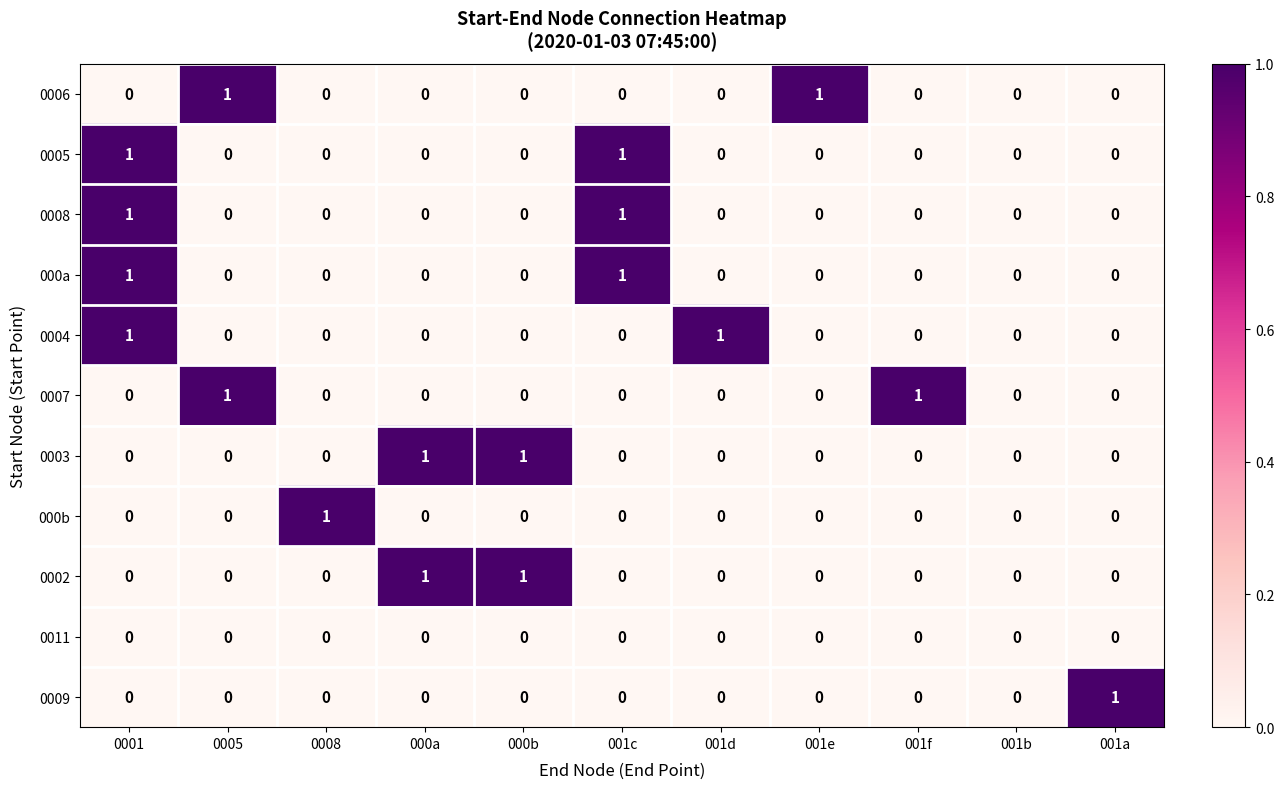

At which label does 000b reach its peak?

0008